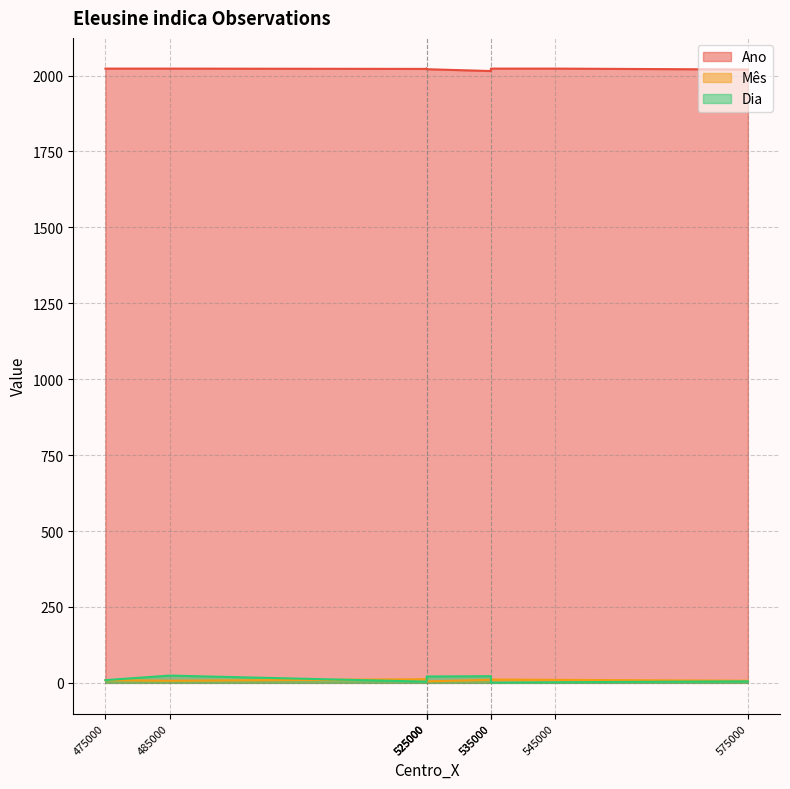

Does the chart have visible grid lines?

Yes